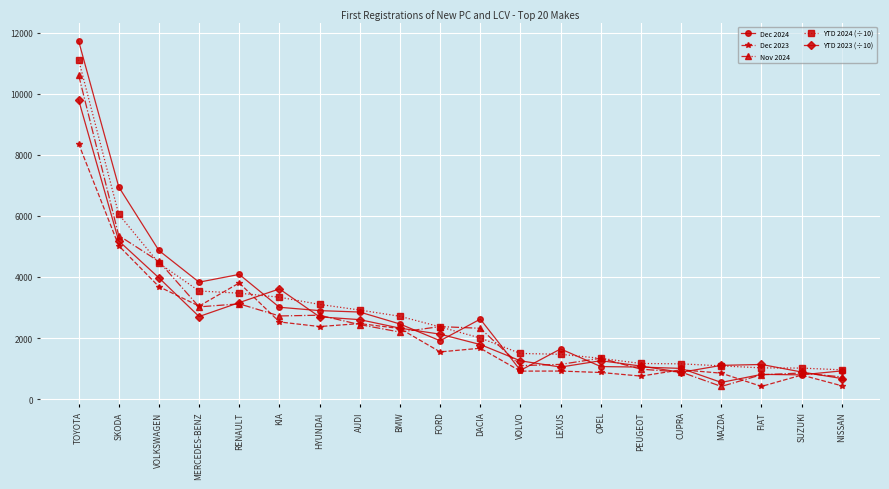

True or false: YTD 2023 (÷10) has more than 1 points higher than both neighbors.

True